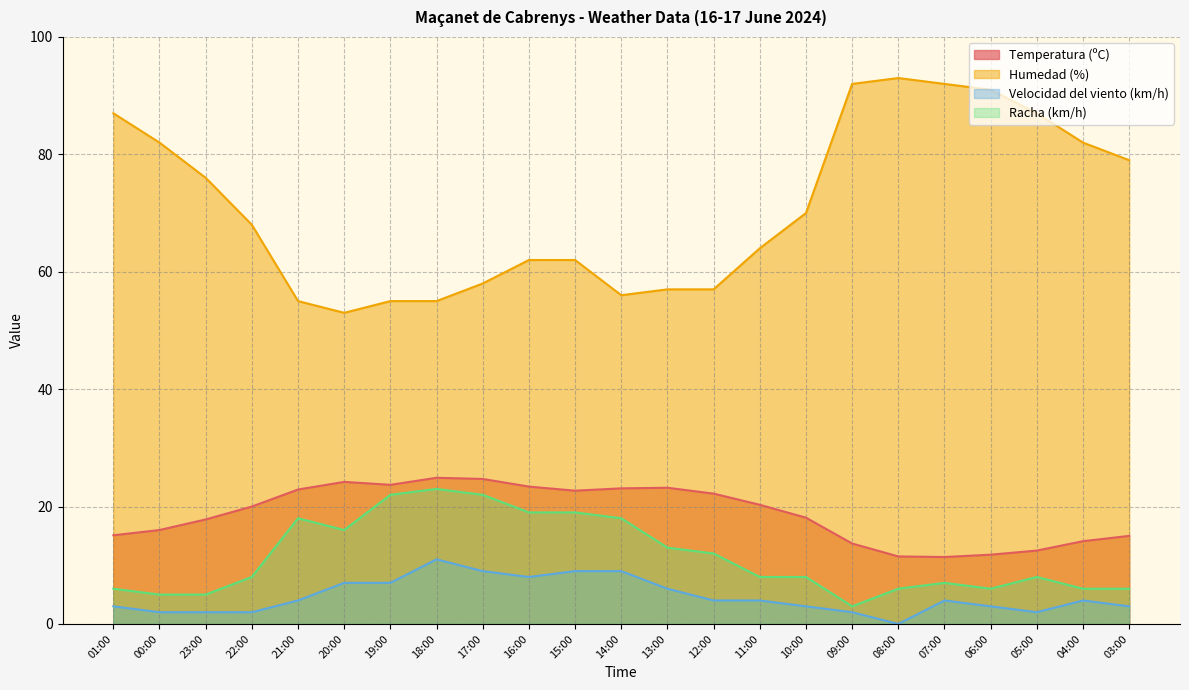

What is the difference between the Velocidad del viento (km/h) values at 04:00 and 00:00?

2.0